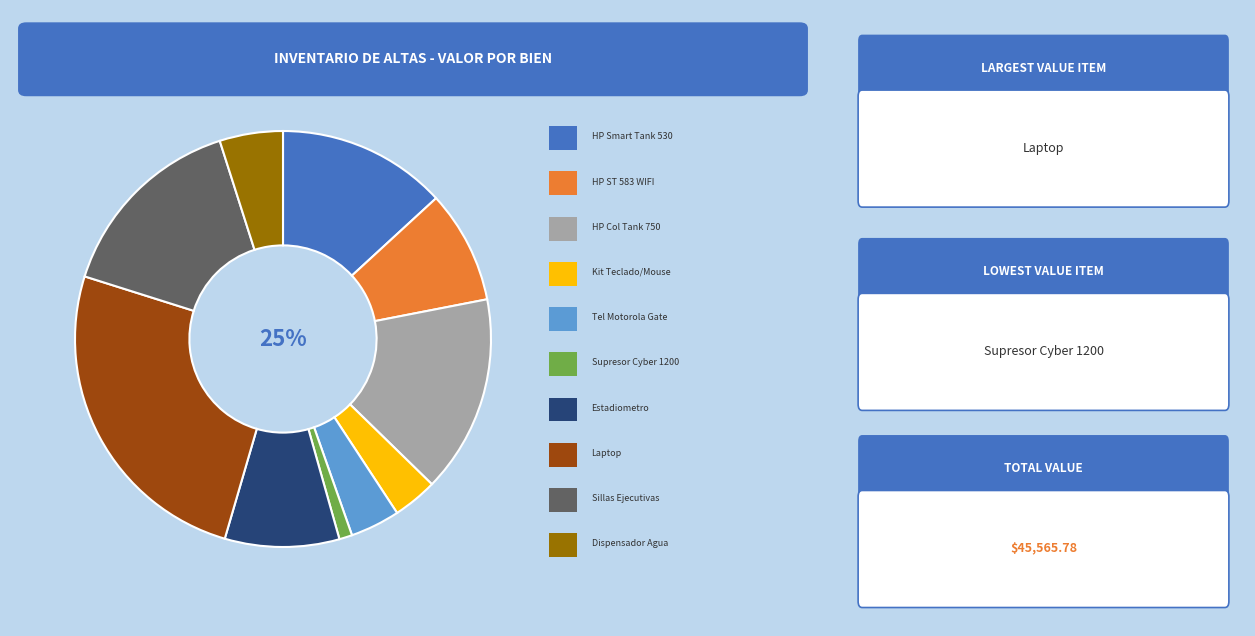

Does Estadiometro Ultrasonico account for over 50% of the chart?

No